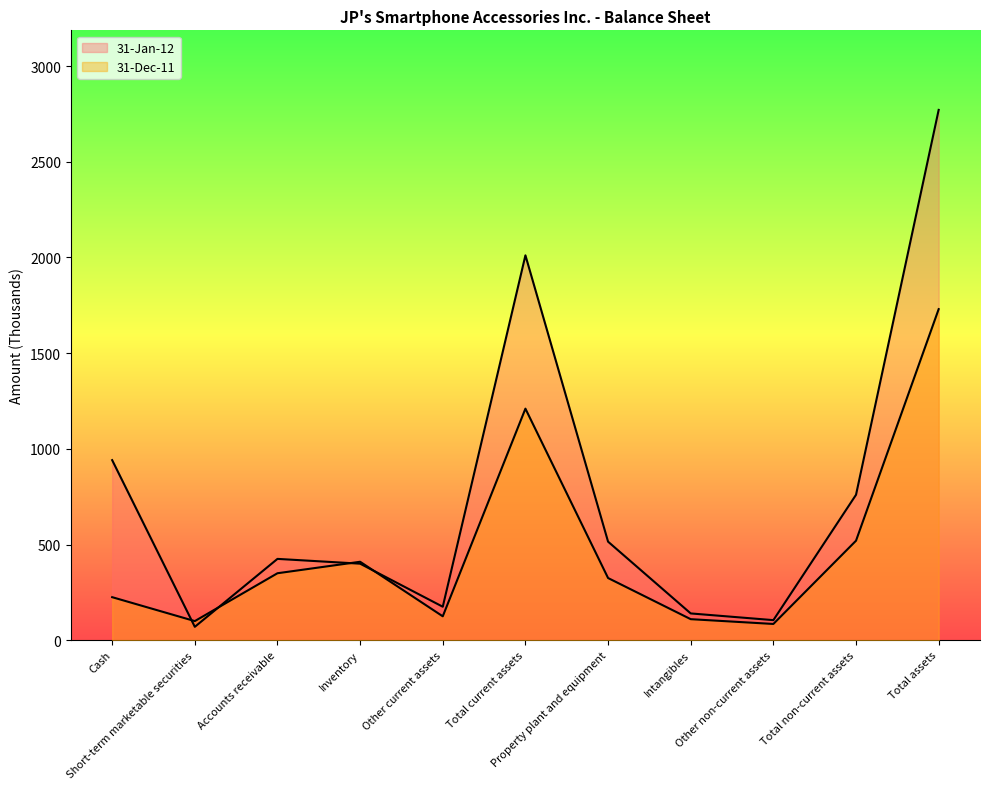

The value of 31-Dec-11 at Other current assets is 53. True or false?

False